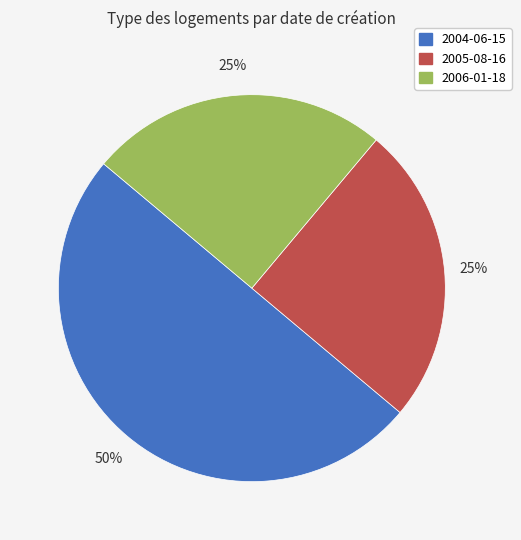

Count the number of slices in the pie.

3